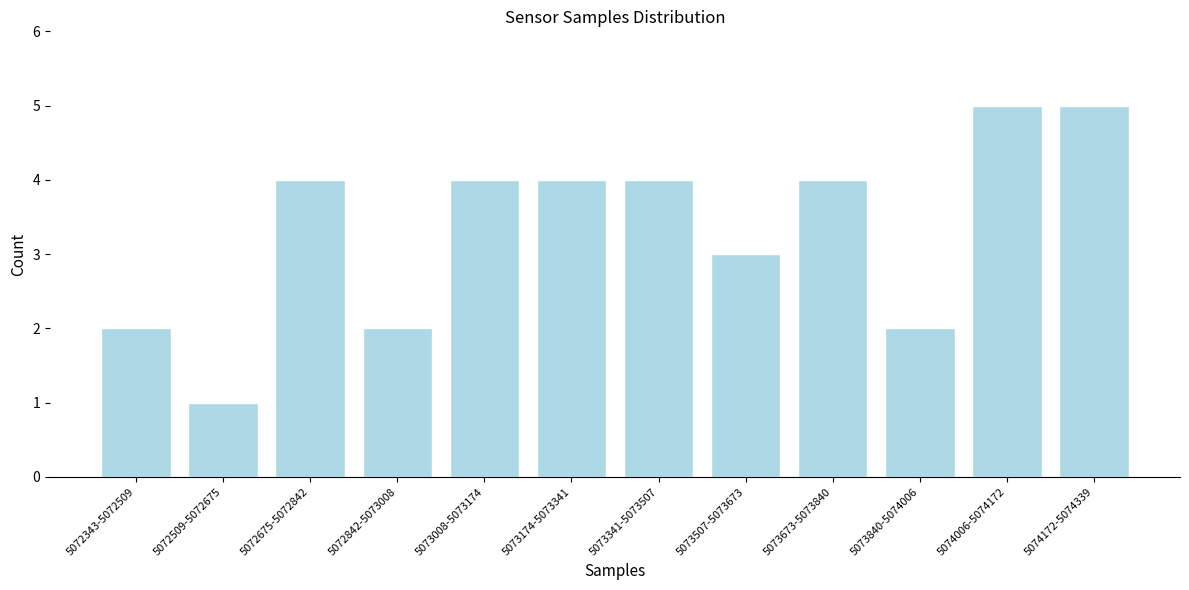

Reading left to right, extract all data points from this chart.

5072343-5072509=2	5072509-5072675=1	5072675-5072842=4	5072842-5073008=2	5073008-5073174=4	5073174-5073341=4	5073341-5073507=4	5073507-5073673=3	5073673-5073840=4	5073840-5074006=2	5074006-5074172=5	5074172-5074339=5